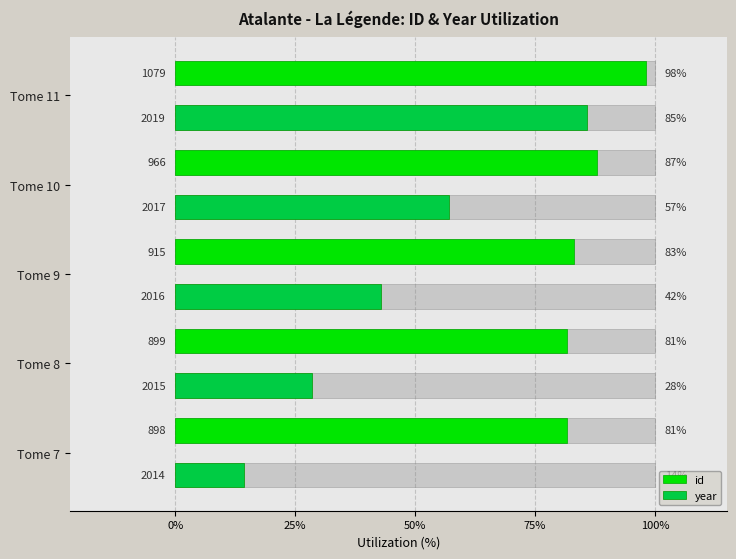

What is the highest value of the year series?

85.7